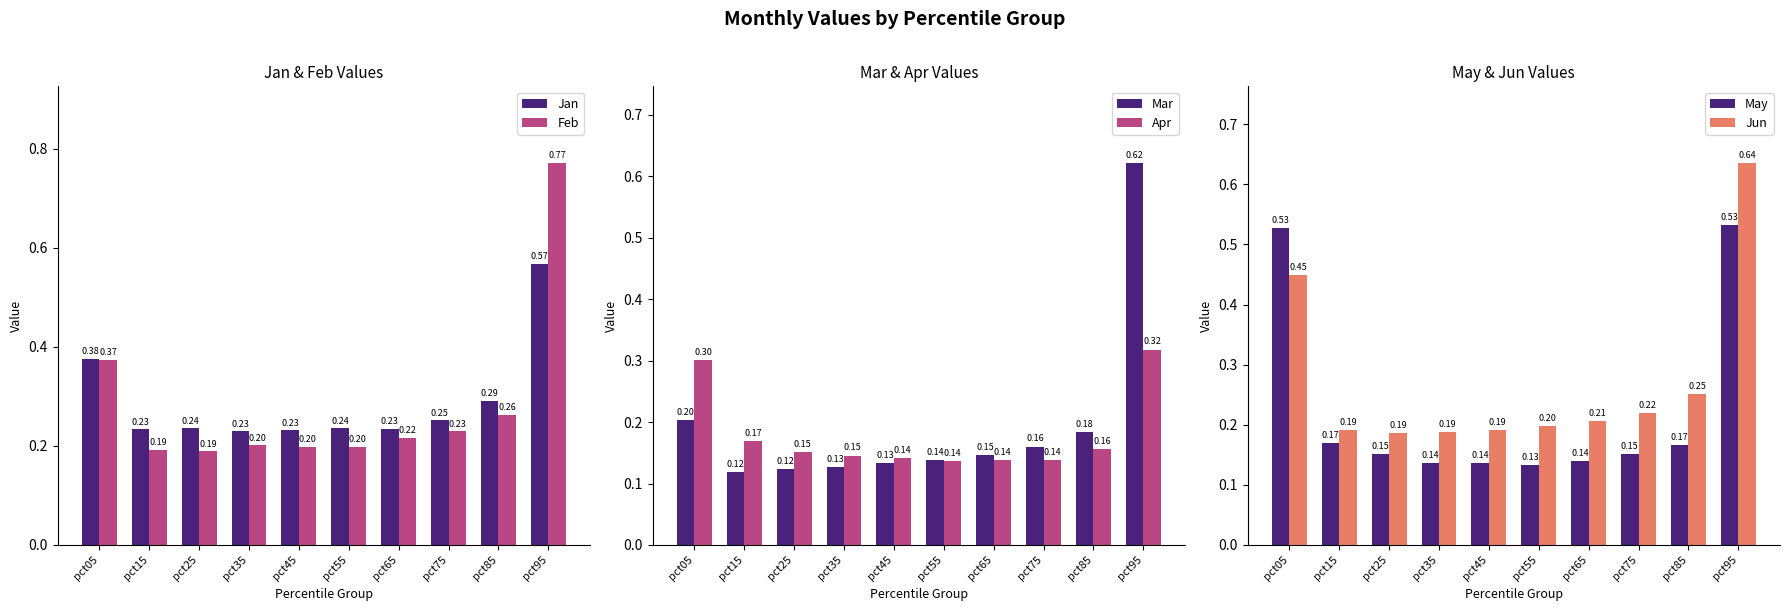

What is the minimum value shown in the chart?

0.1